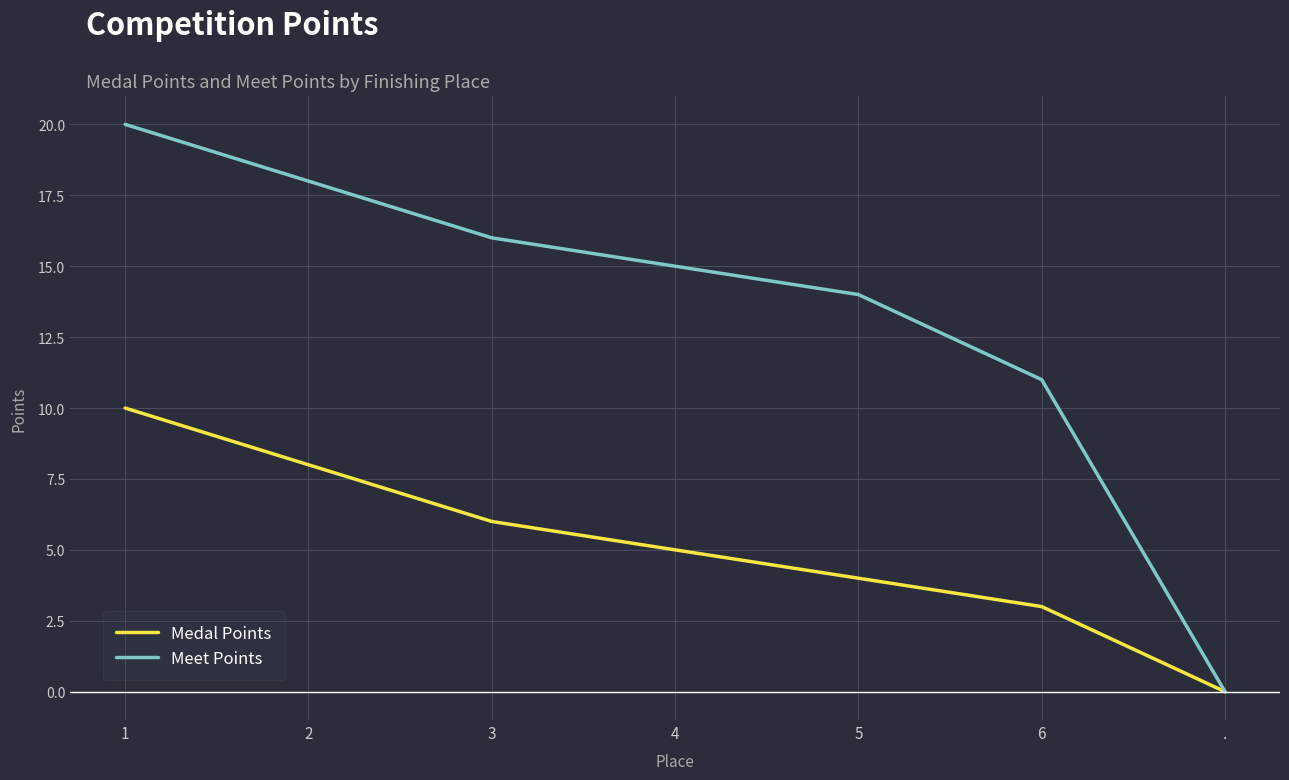

At which label is Medal Points closest to 5?

4